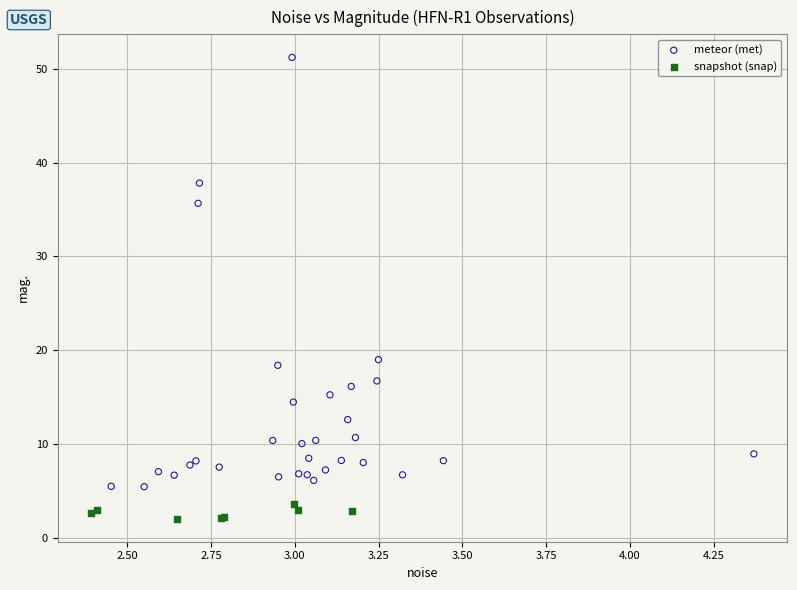

Which series reaches the maximum Y coordinate?

meteor (met)